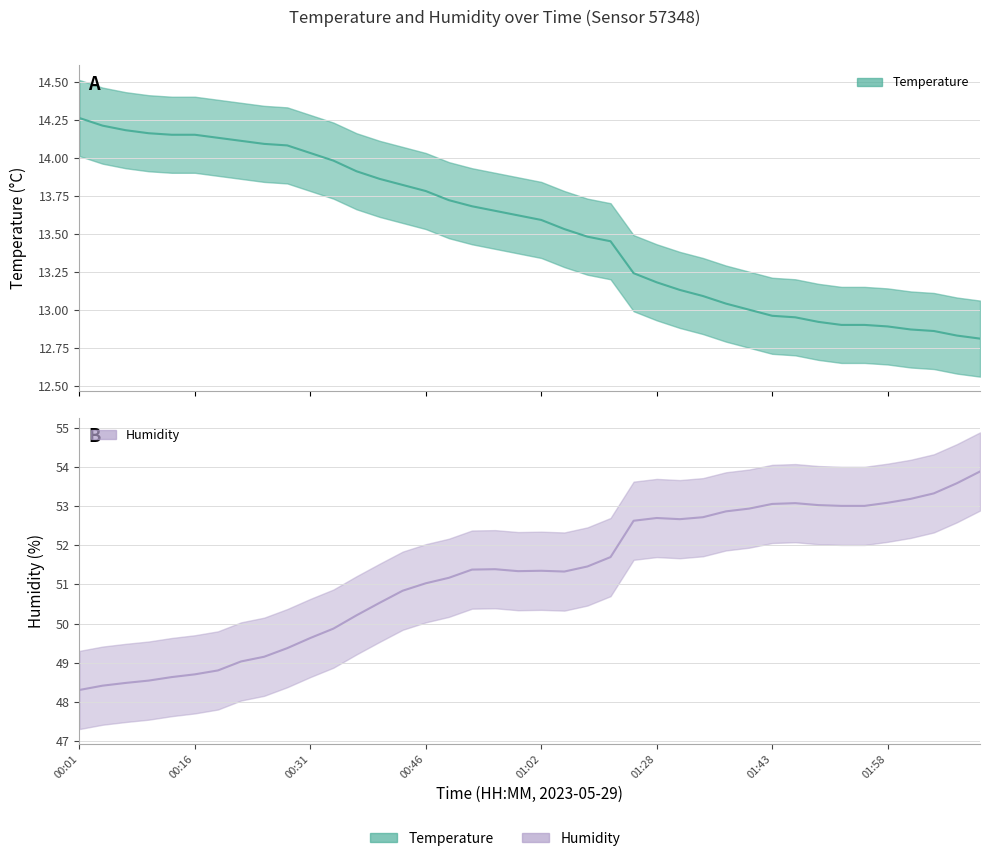

At which label does temperature first exceed 13?

00:01